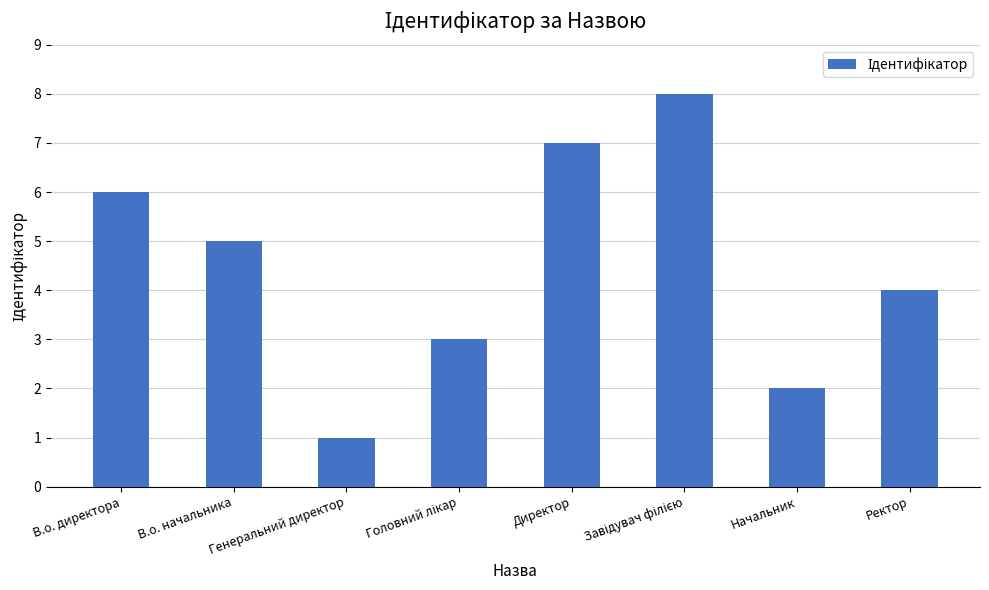

Count the number of data series in this chart.

1